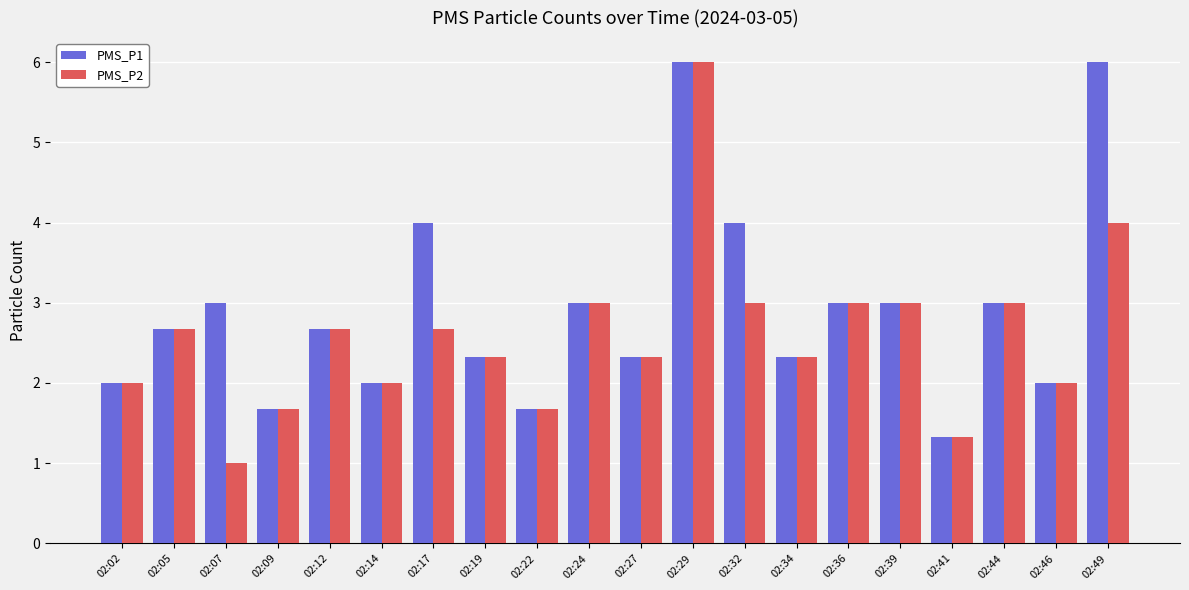

What are all the series names shown in the legend?

PMS_P1, PMS_P2